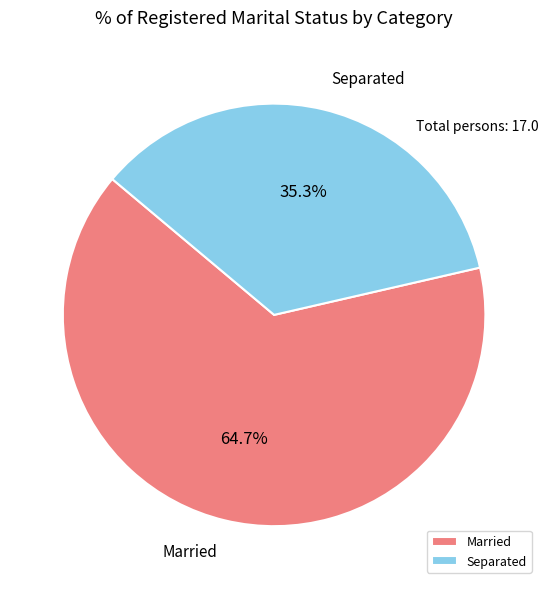

Approximately how many times larger is the value at Separated compared to Married?

0.5